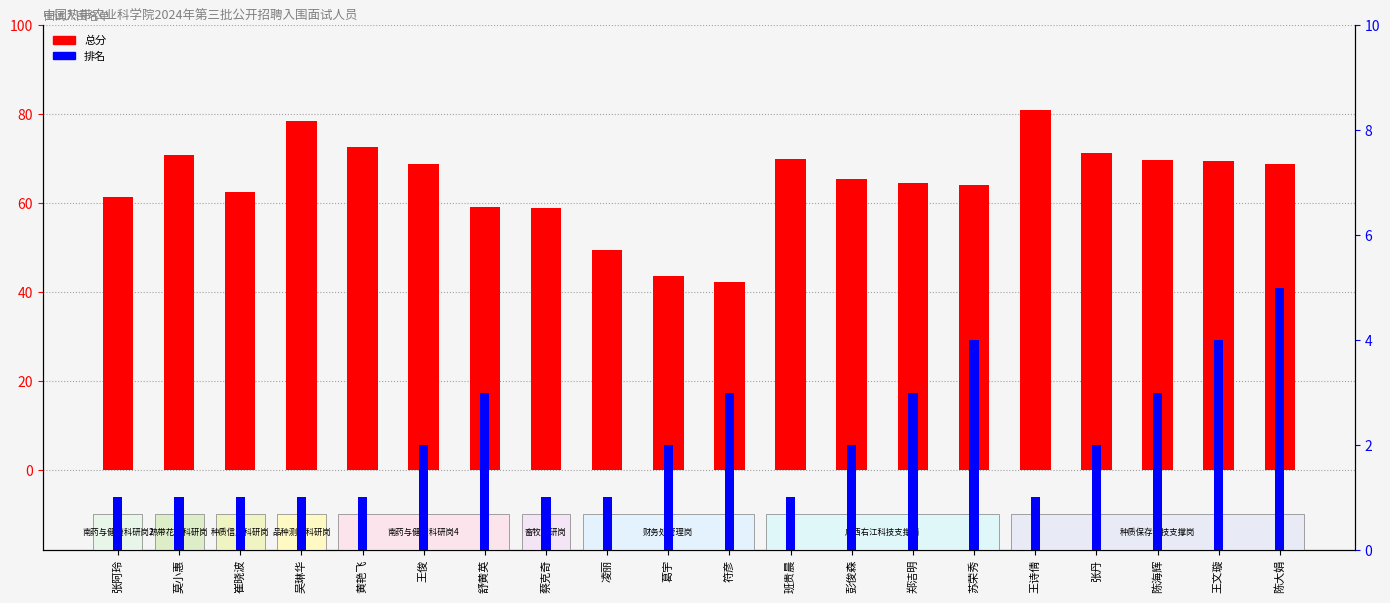

Which category has the lowest value across all series?

张阿玲